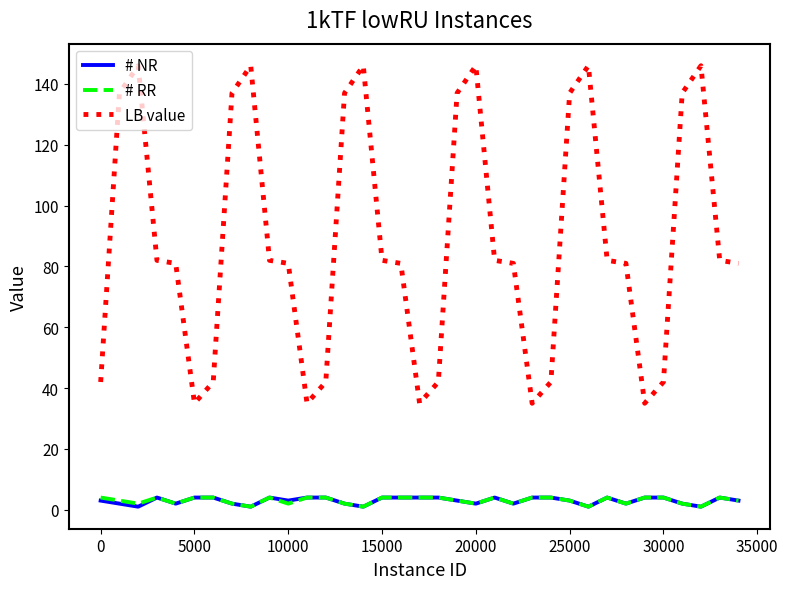

Which series has the largest range (max minus min)?

LB value